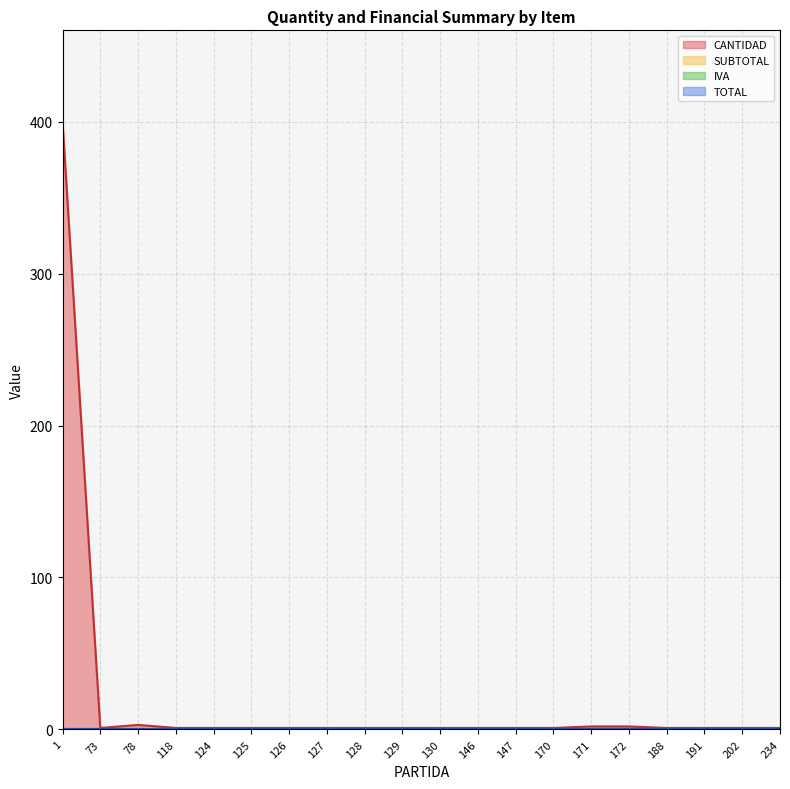

Between 124 and 127, which series saw the biggest shift?

CANTIDAD